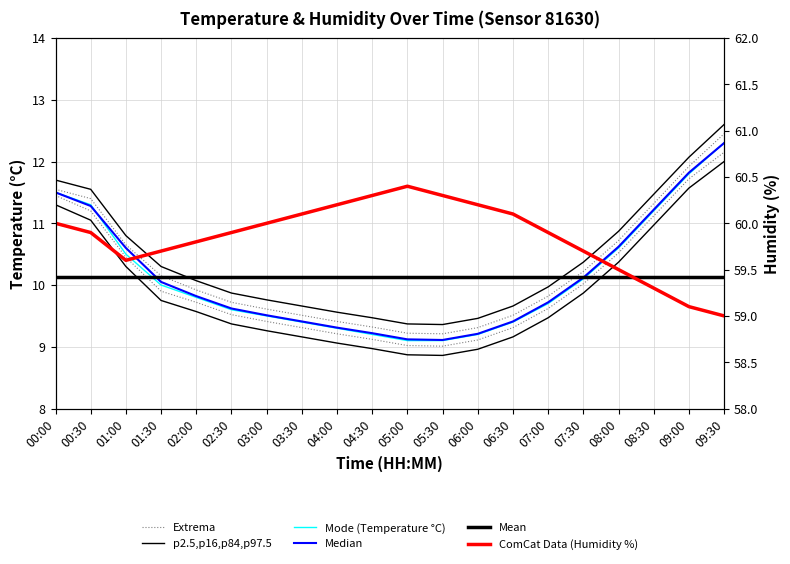

True or false: Extrema and p2.5,p16,p84,p97.5 intersect in this chart.

False